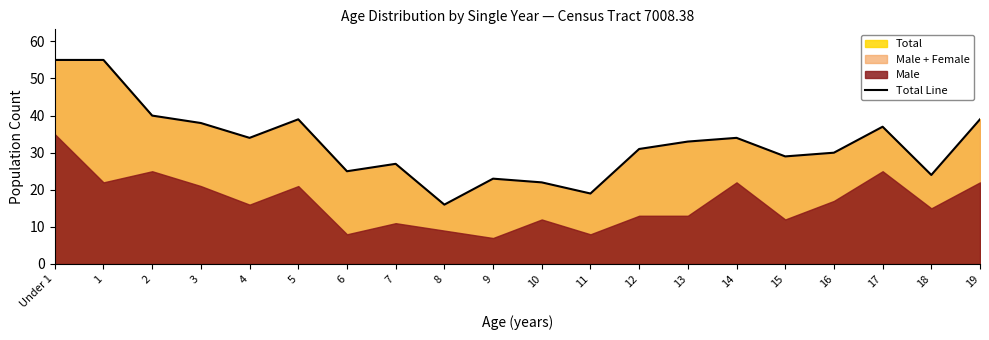

At which label is the value closest to 35?

4